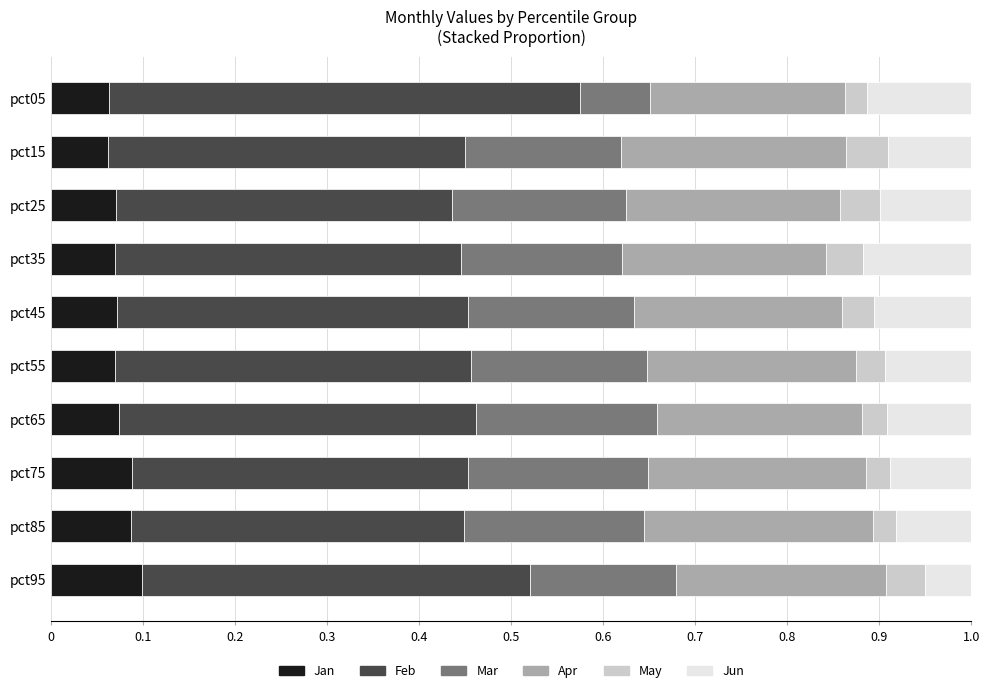

The value of Jan at pct85 is 0.1. True or false?

True